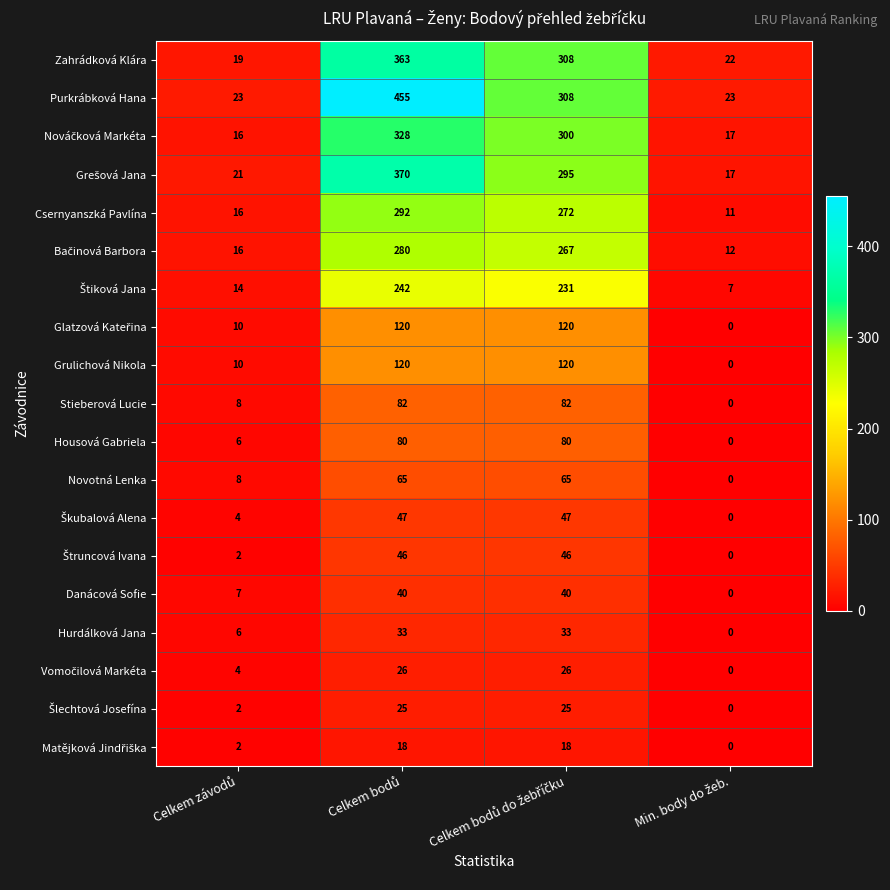

Which series has the largest total across all categories?

Purkrábková Hana